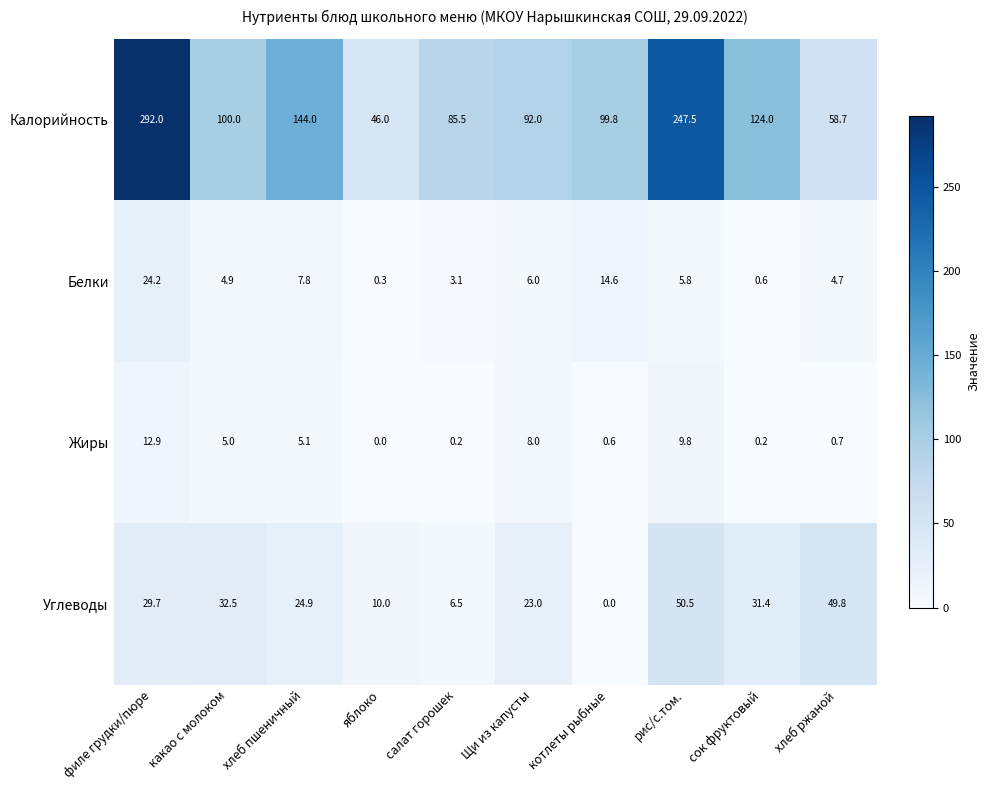

True or false: Жиры has a value of 1.2 at хлеб ржаной.

False